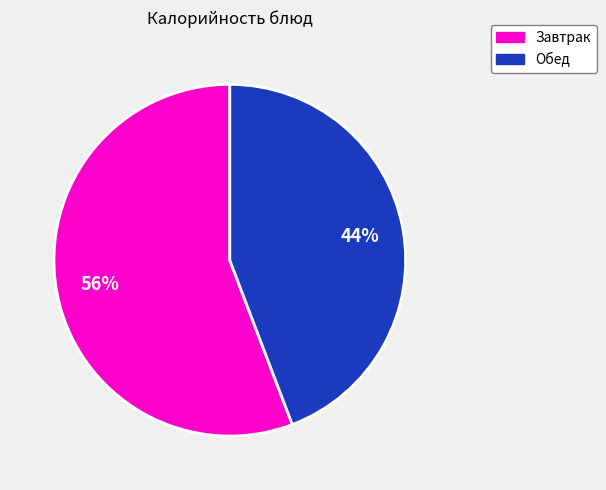

Count the number of slices in the pie.

2